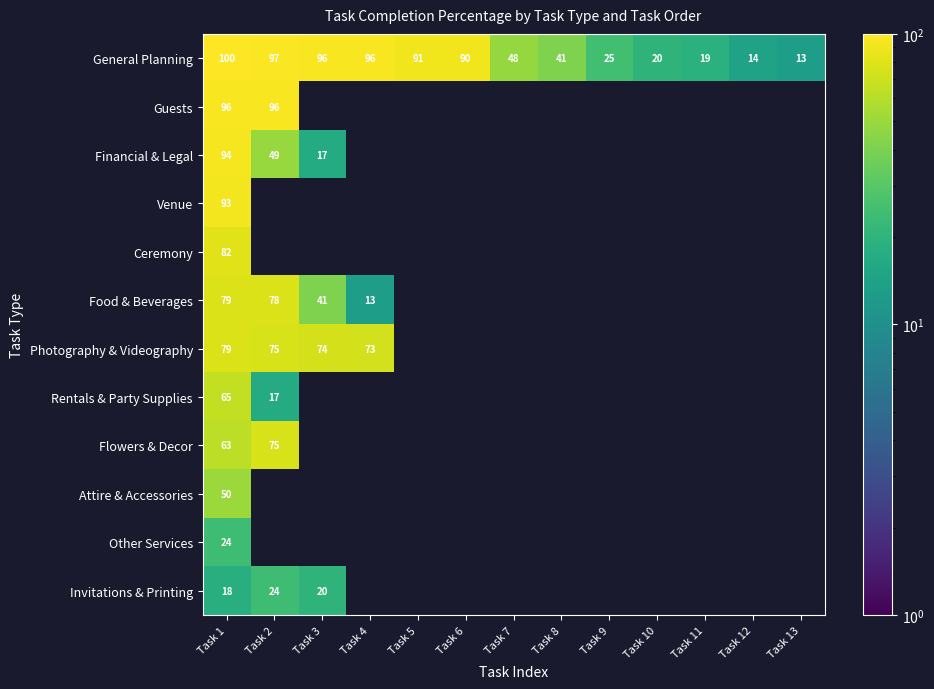

At how many categories does at least one series exceed 30?

8